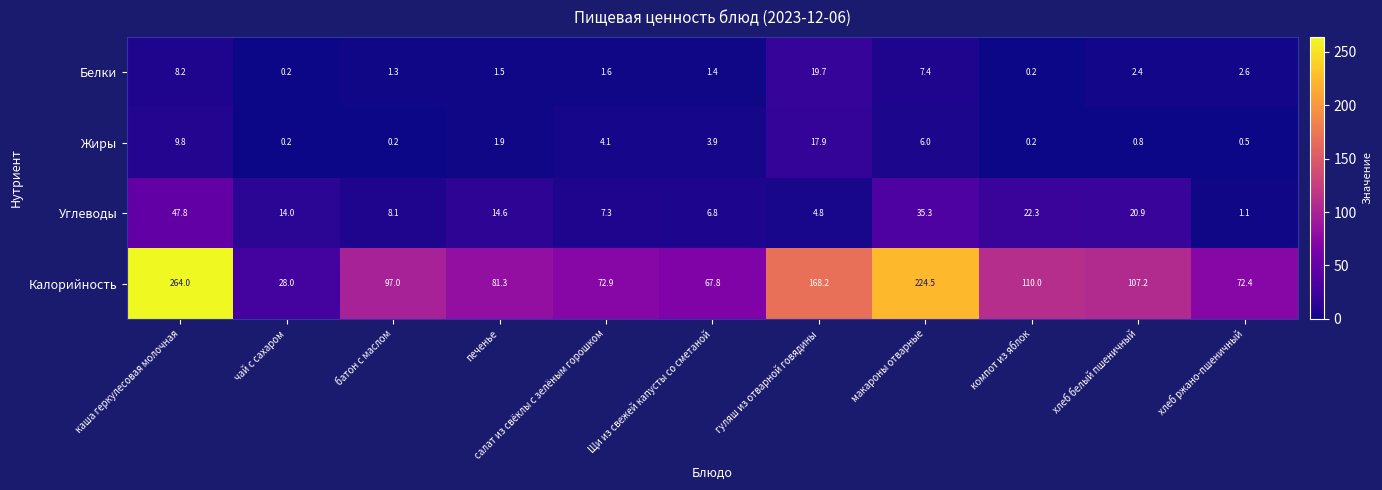

At which label is Калорийность closest to 146?

гуляш из отварной говядины